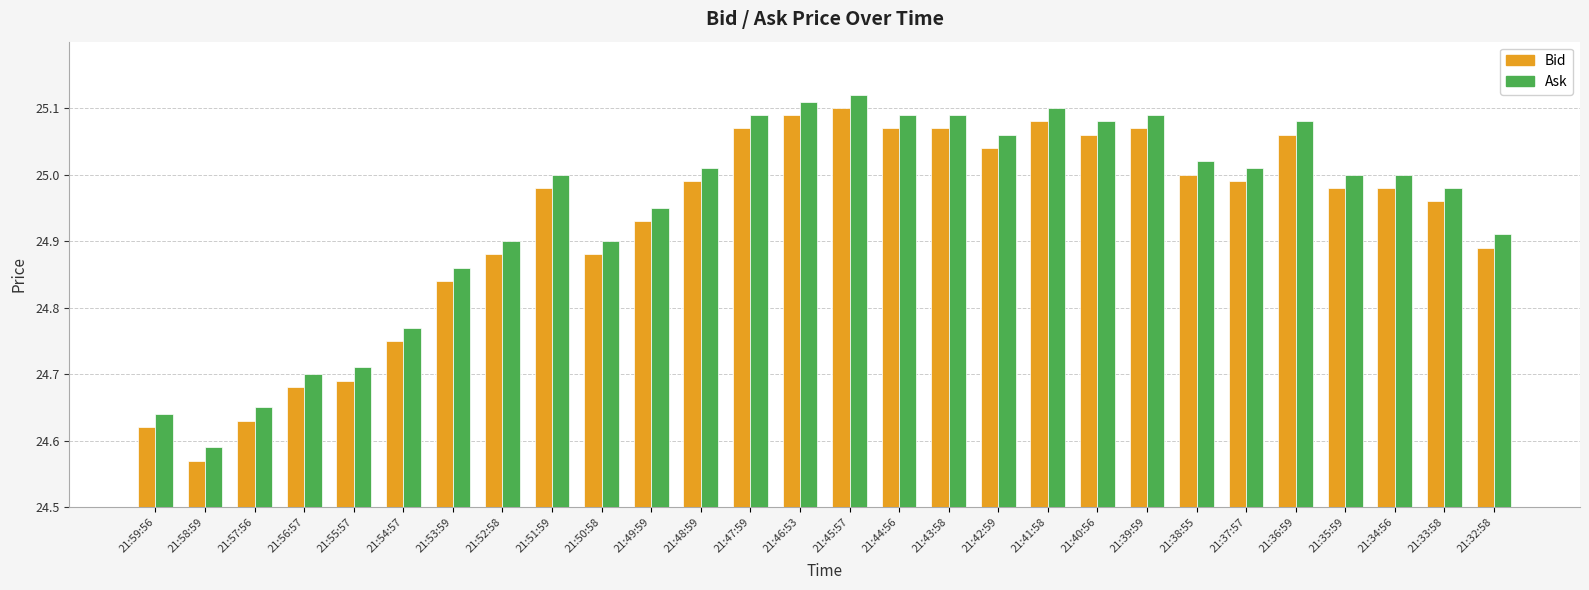

What is the sum of all Bid values?

698.0